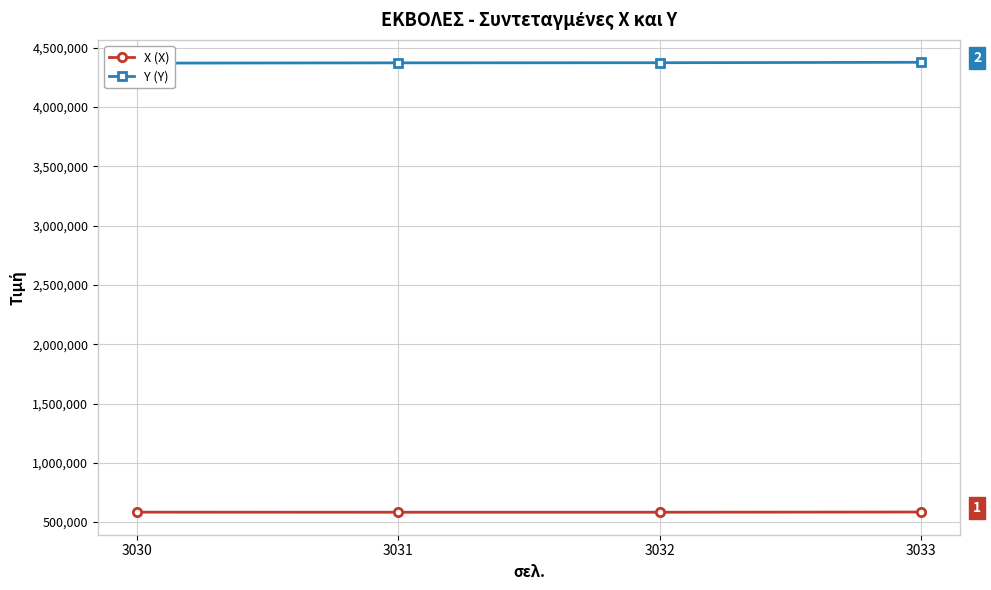

How many categories are shown in the chart?

4